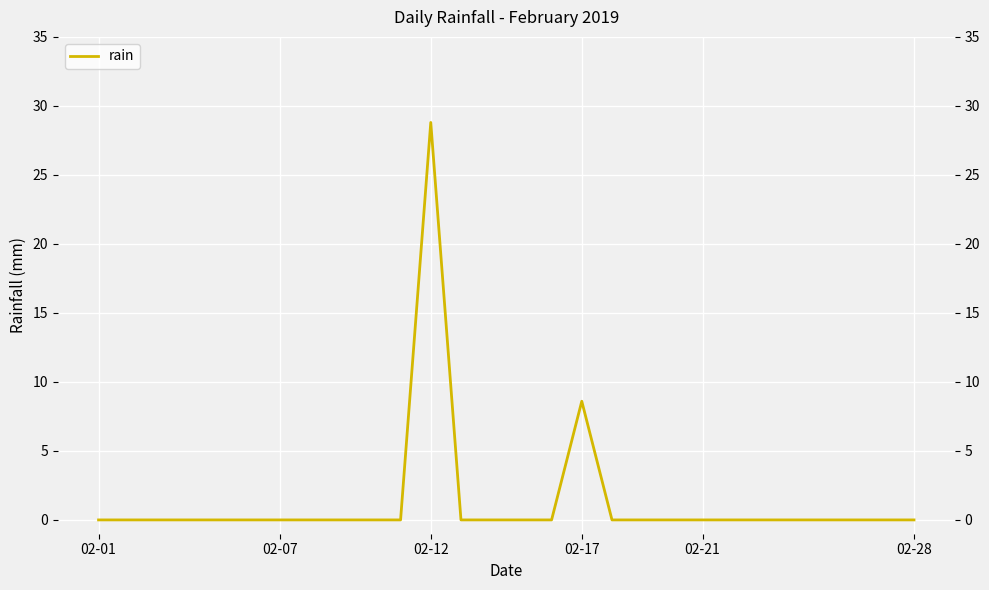

How many positive values are there?

2